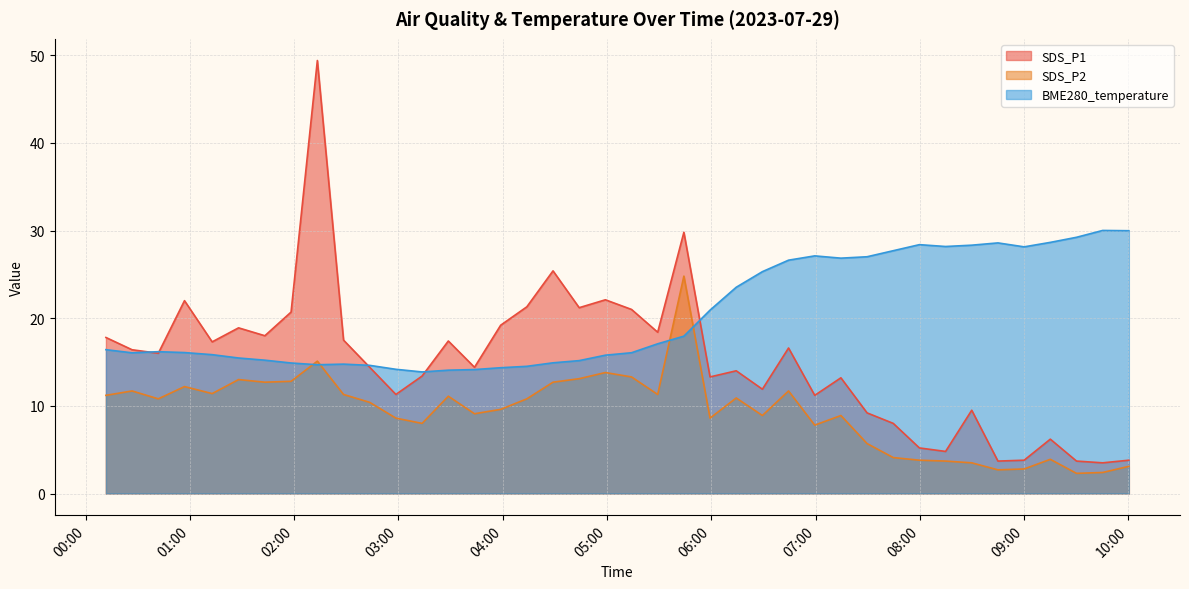

Which series has the widest spread of values?

SDS_P1